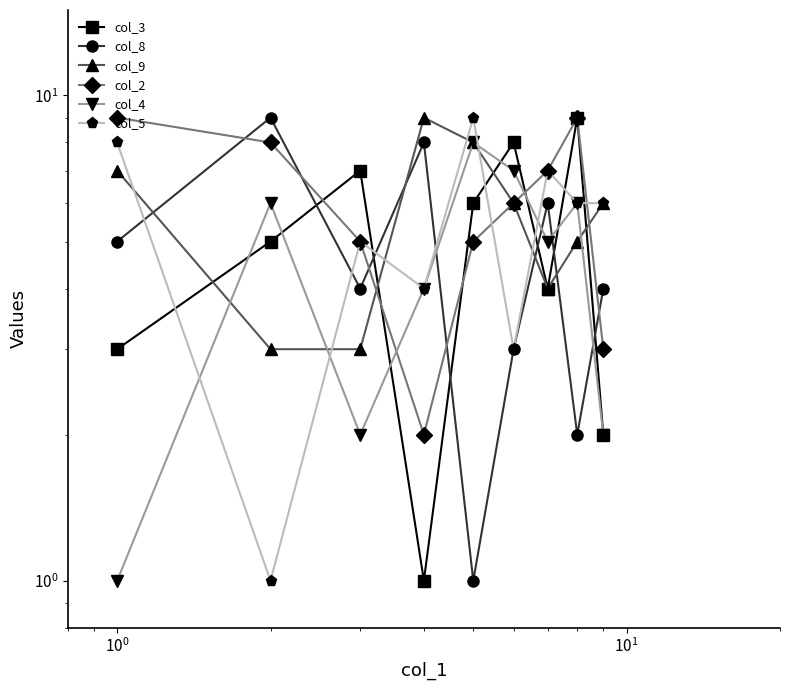

True or false: col_3 and col_2 cross at least once.

True